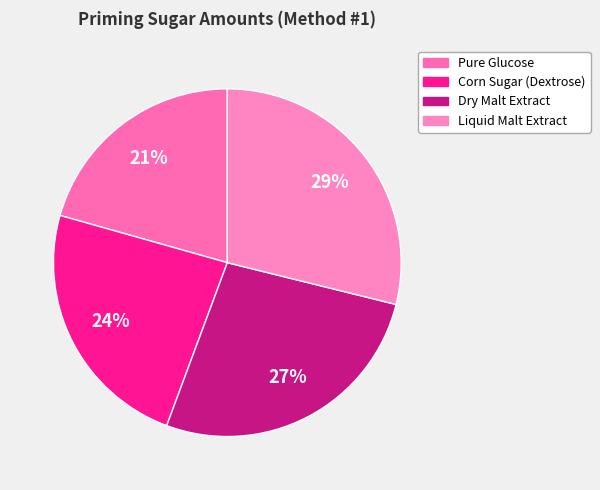

The Pure Glucose slice represents 21% of the pie. True or false?

True